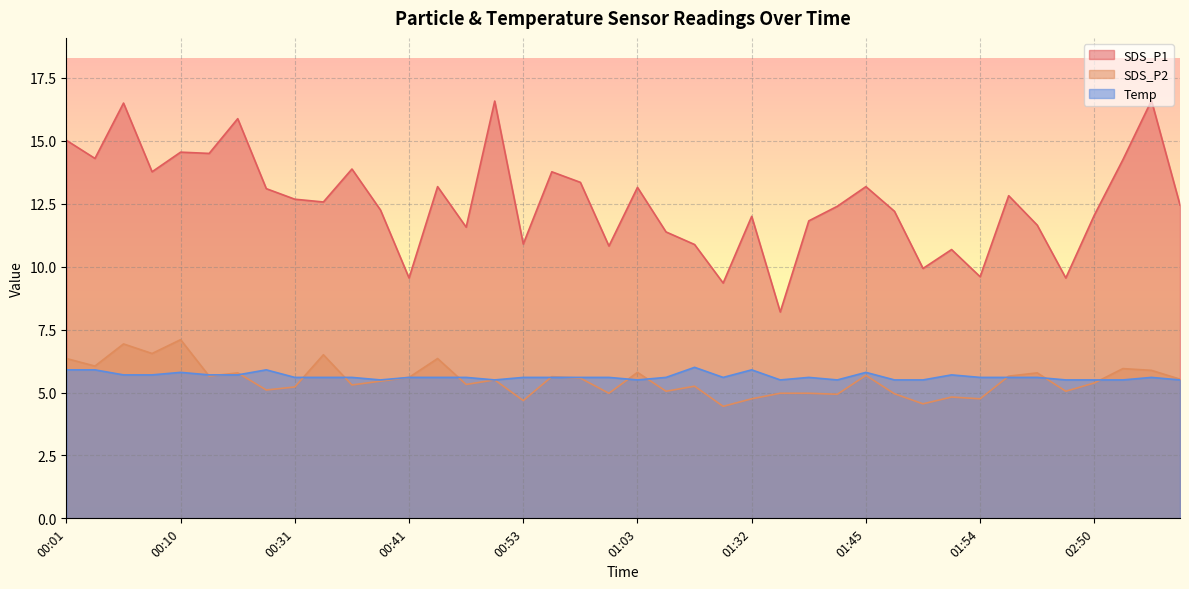

In SDS_P2, how many points are lower than both neighbors (excluding endpoints)?

14